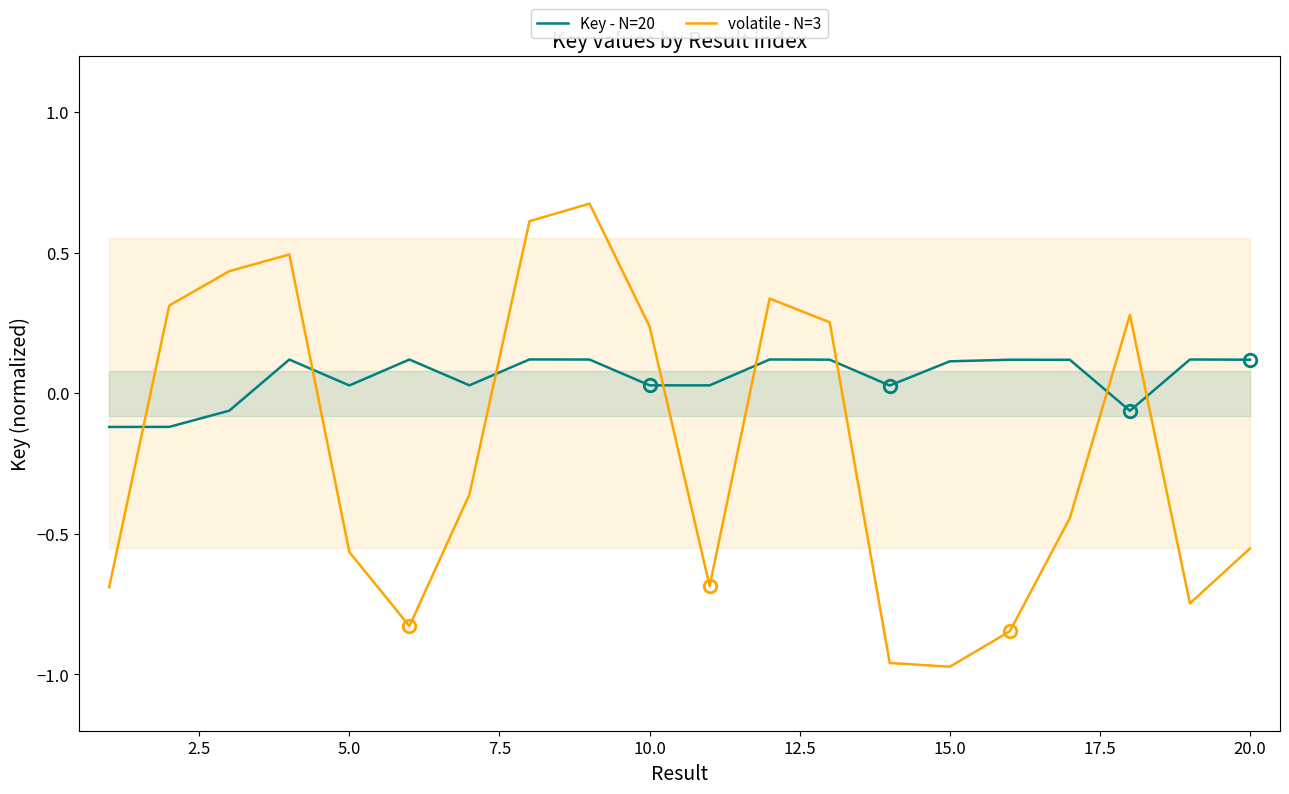

Which series ends up on top after the final intersection of volatile - N=3 and Key - N=20?

Key - N=20